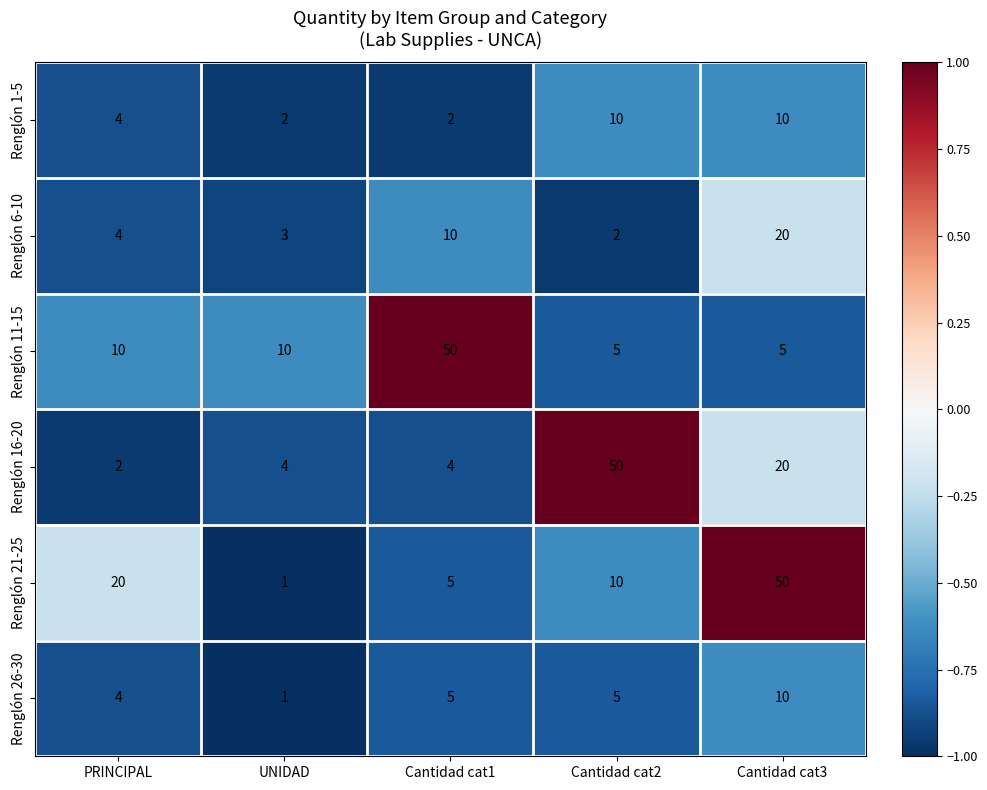

Which series changed the most between Cantidad cat2 and Cantidad cat3?

Renglón 21-25